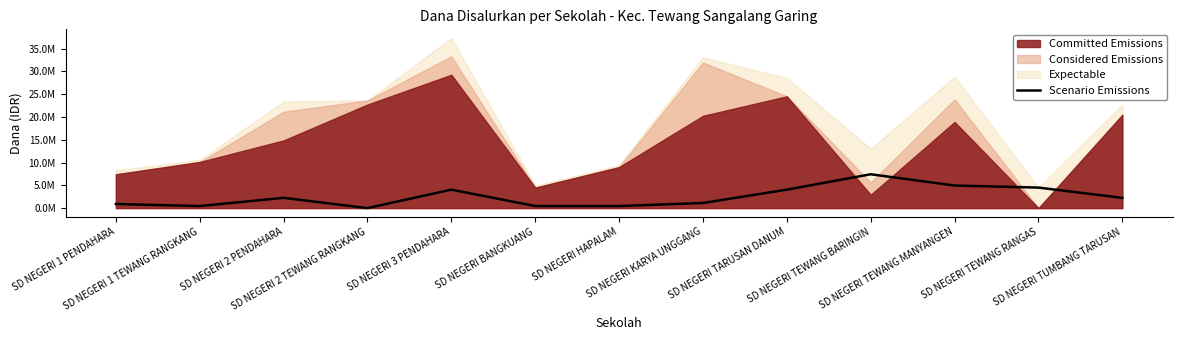

How many lines are shown in the chart?

1